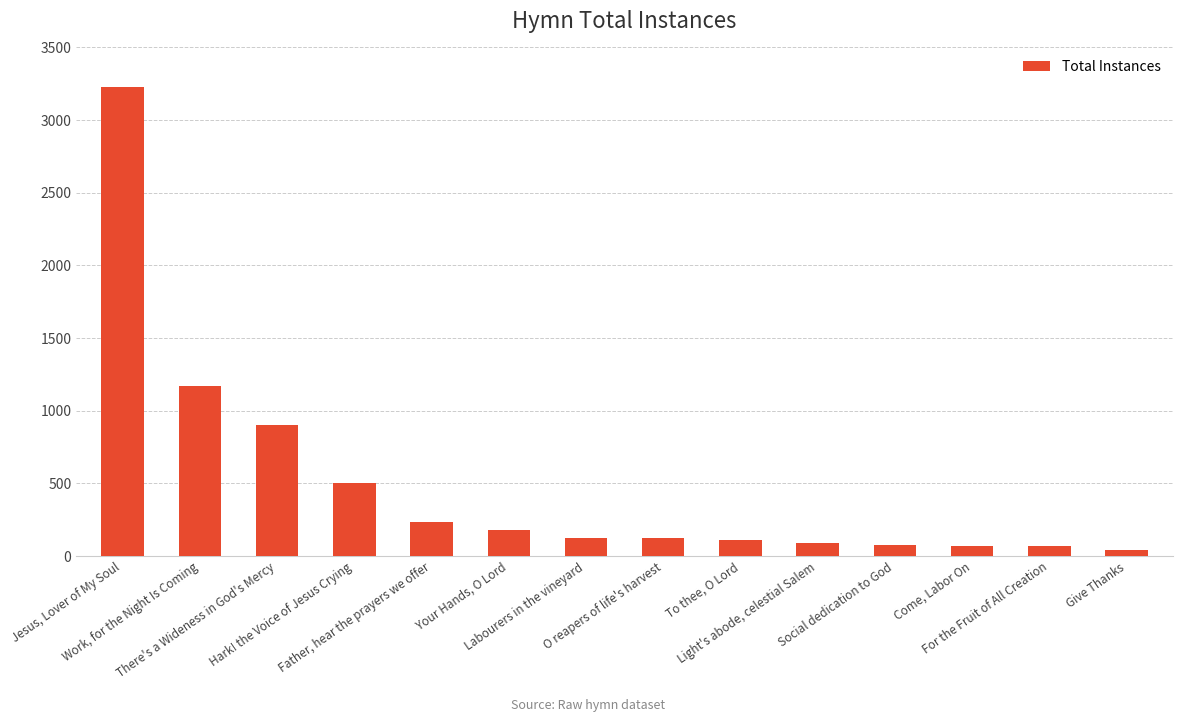

What is the value of the 1st bar from the left?

3226